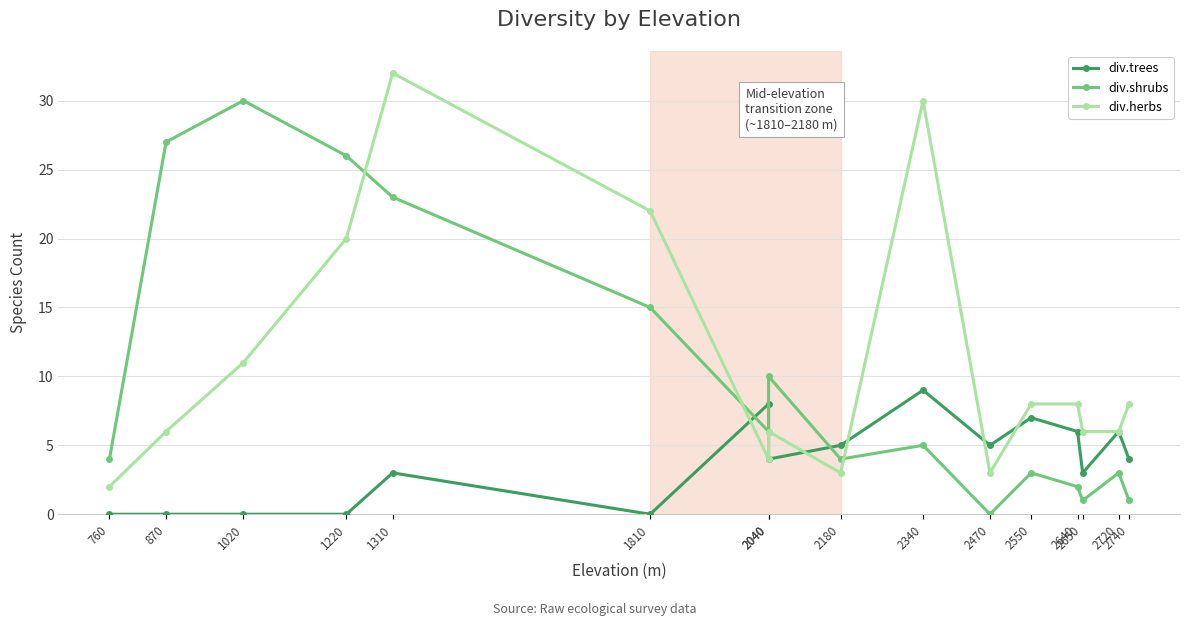

True or false: div.trees and div.herbs intersect in this chart.

True